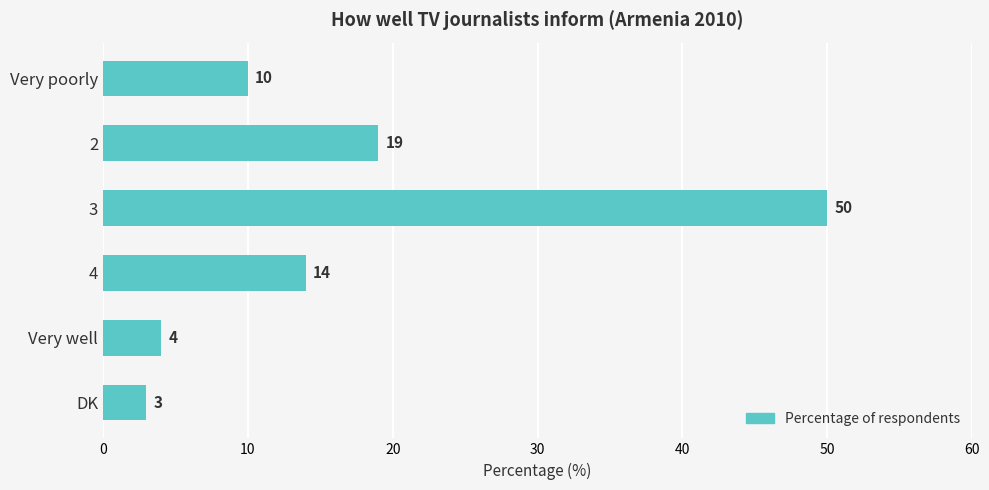

Reading top to bottom, list all the values displayed in this chart.

Very poorly=10	2=19	3=50	4=14	Very well=4	DK=3